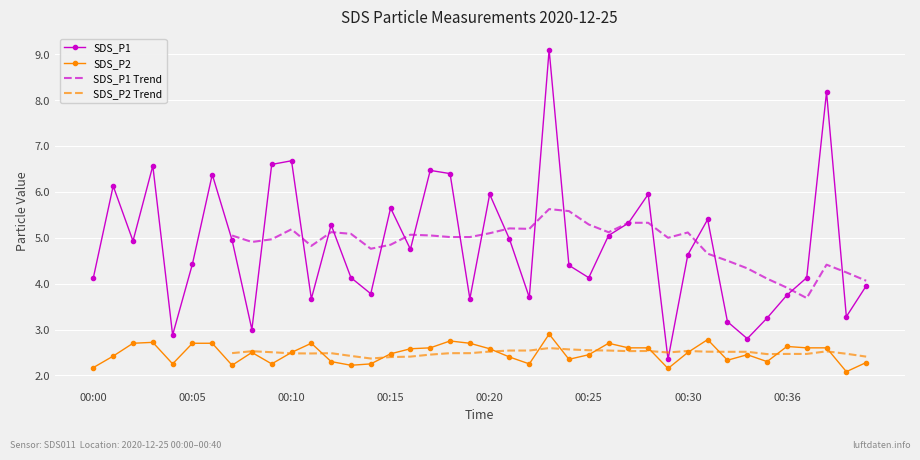

True or false: SDS_P2 and SDS_P1 intersect in this chart.

False